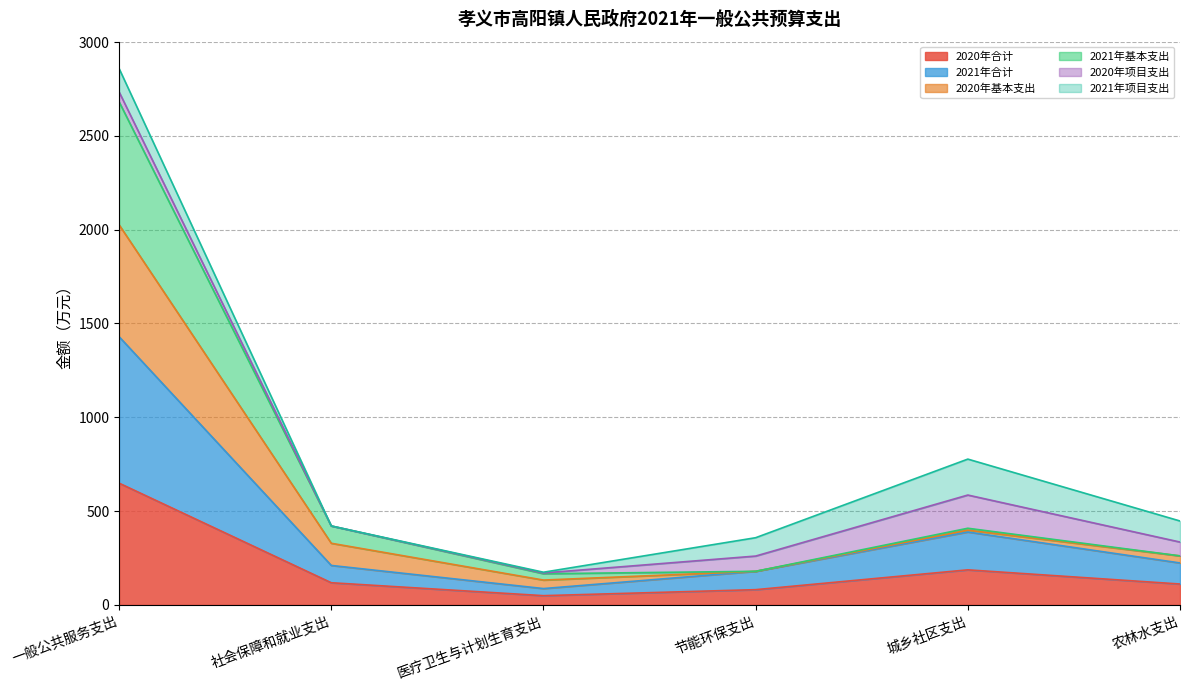

True or false: 2021年基本支出 and 2021年合计 cross at least once.

False